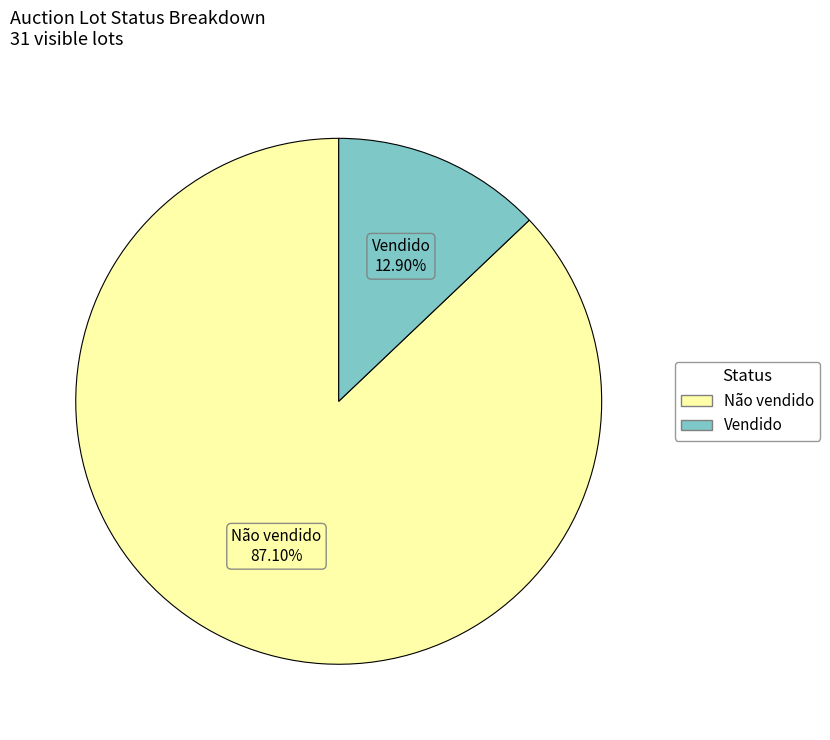

What percentage is NOT represented by Vendido?

87.1%